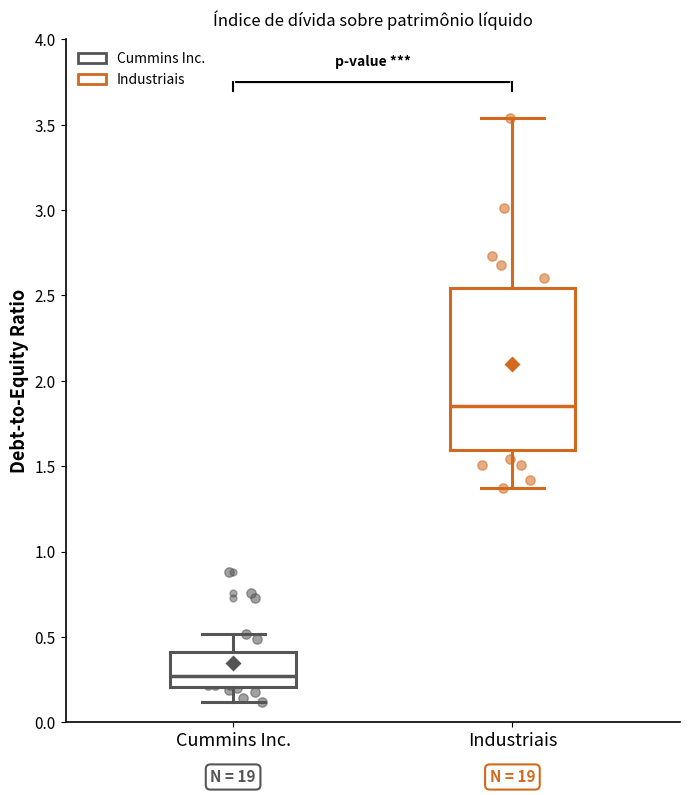

Where does the median line of the box for Cummins Inc. sit on the y-axis? The values are not printed on the chart, so give them approximately, as read against the axis.

0.25